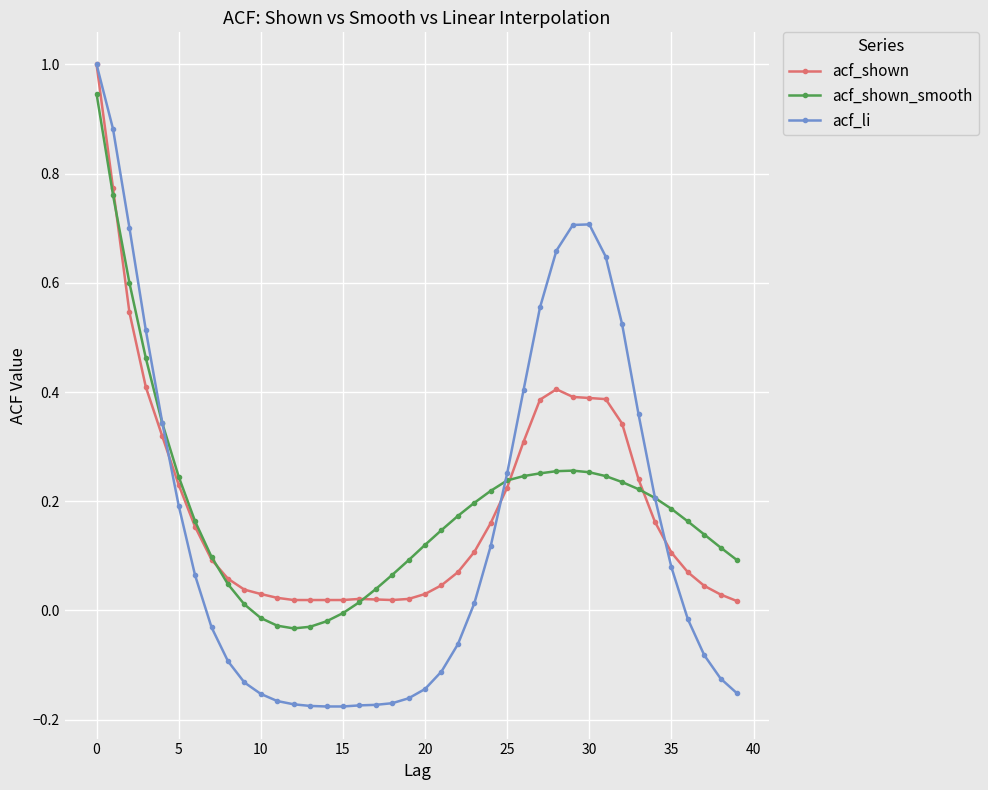

What is the value of the acf_li point at the 1st from the left?

1.0